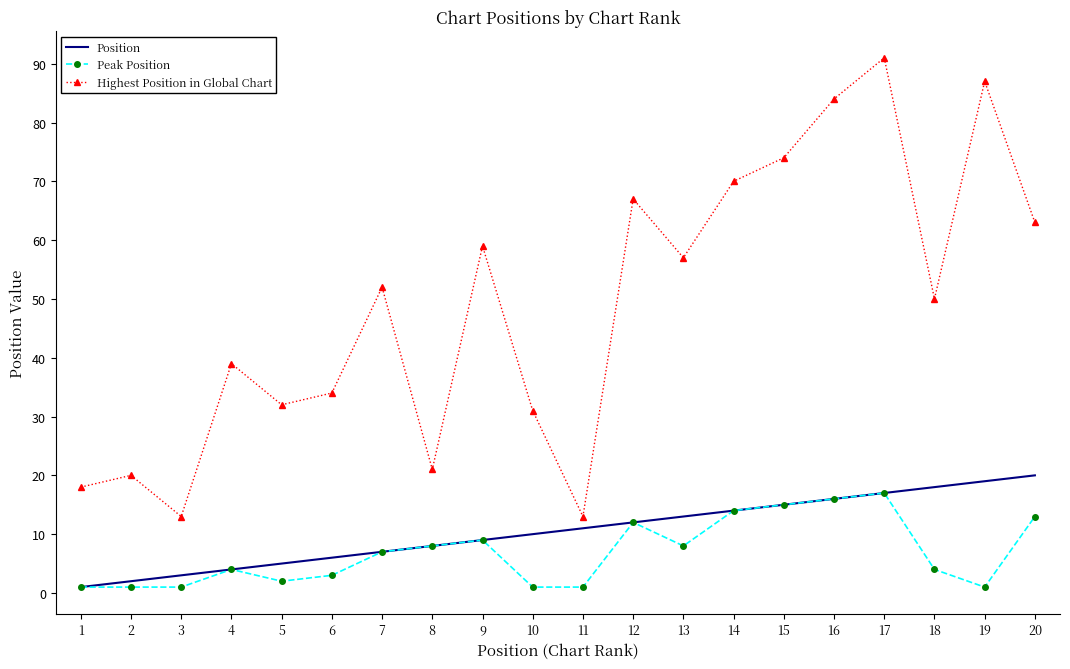

What value does the Highest Position in Global Chart series have at 19?

87